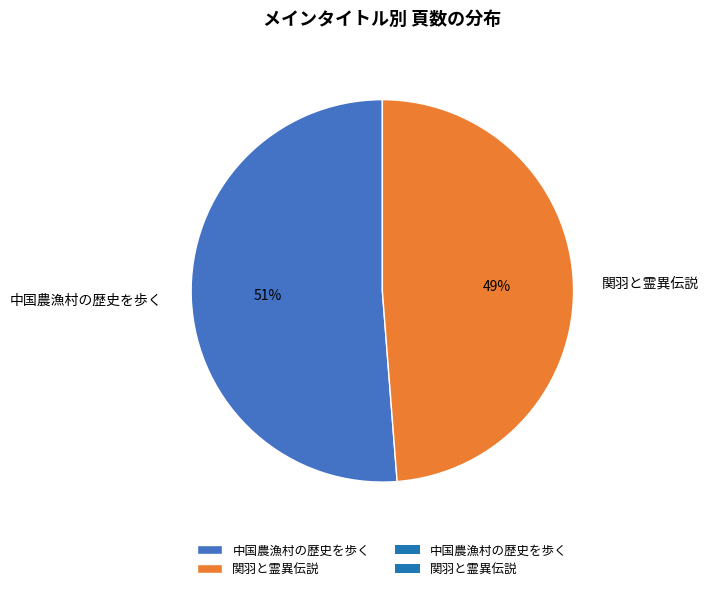

Is there a majority slice in this chart?

Yes